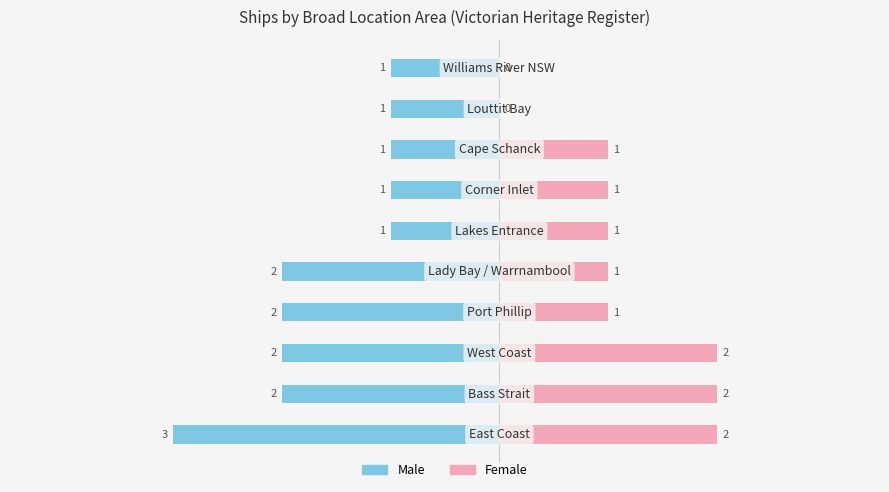

What is the spread (max minus min) of values at 3?

1